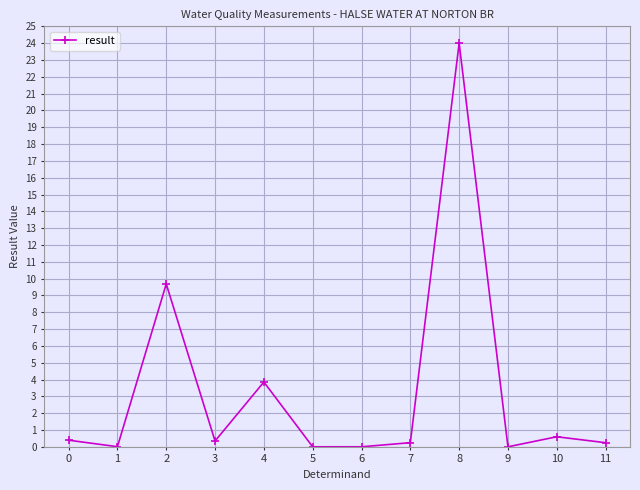

Where is the first local minimum?

1